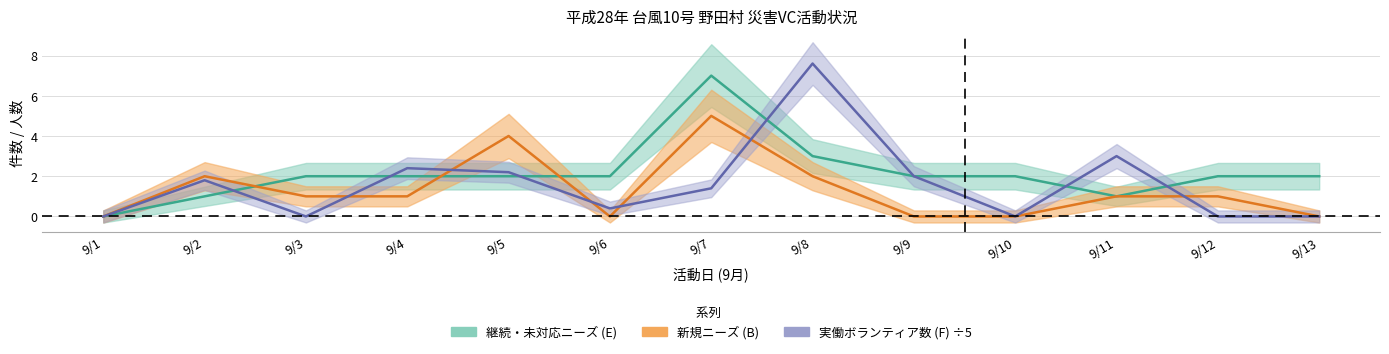

At which category is the sum across all series the highest?

9/7